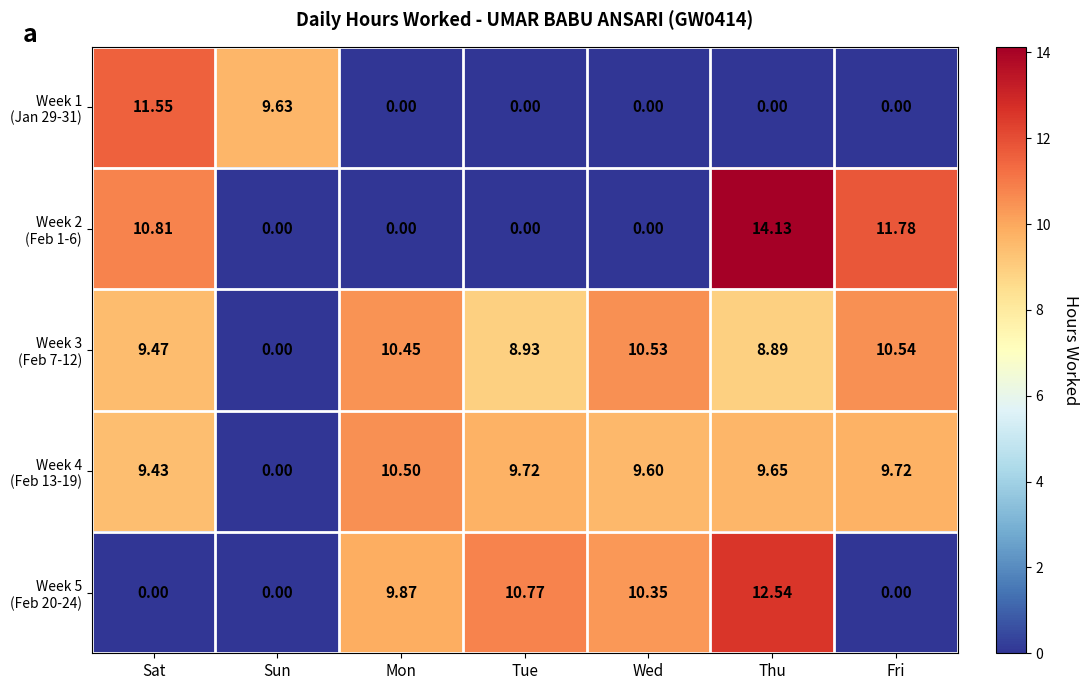

Which category has the highest value across all series?

Thu